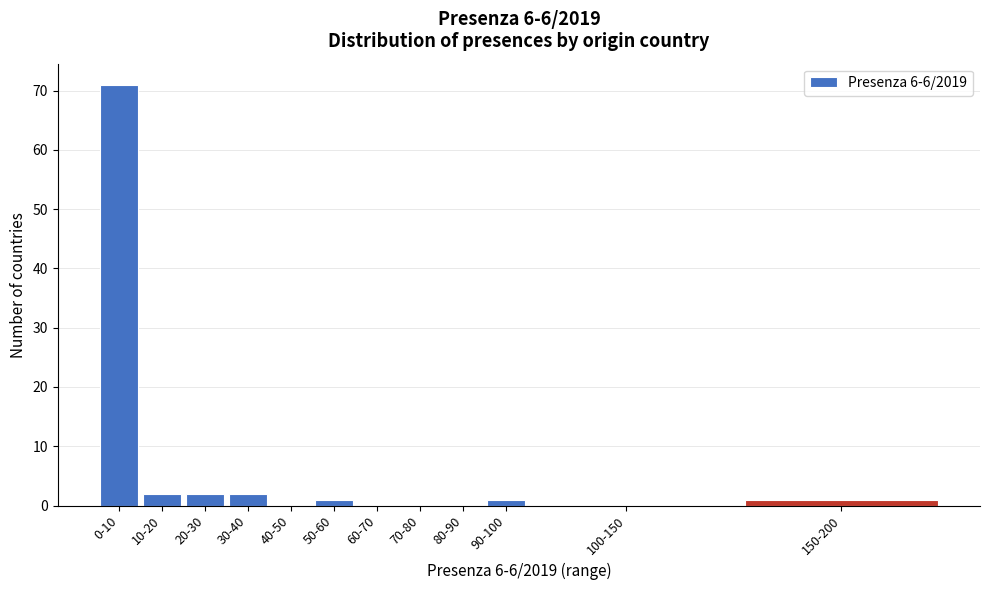

Reading right to left, extract all data points from this chart.

150-200=1	100-150=0	90-100=1	80-90=0	70-80=0	60-70=0	50-60=1	40-50=0	30-40=2	20-30=2	10-20=2	0-10=71